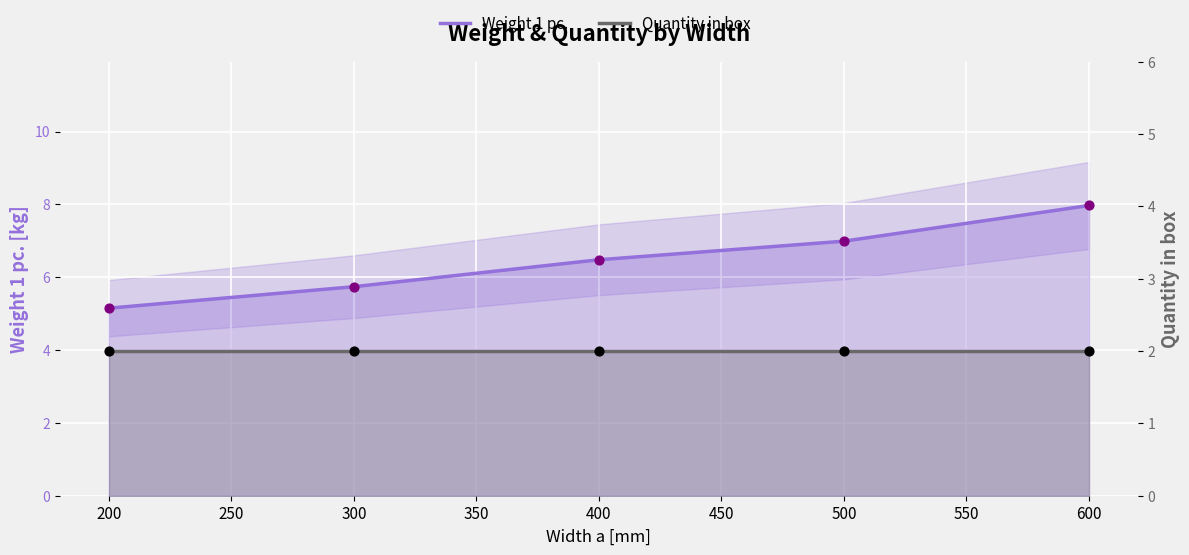

Is the value of Quantity in box at 200 greater than the value of Weight 1 pc. at 600?

No